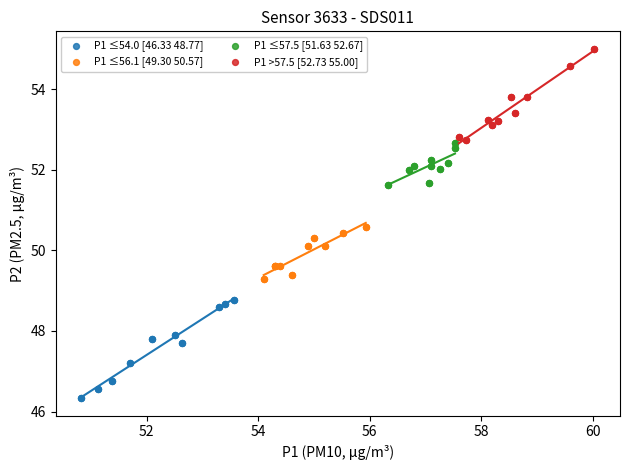

Which series reaches the maximum Y coordinate?

P1 >57.5 [52.73 55.00]